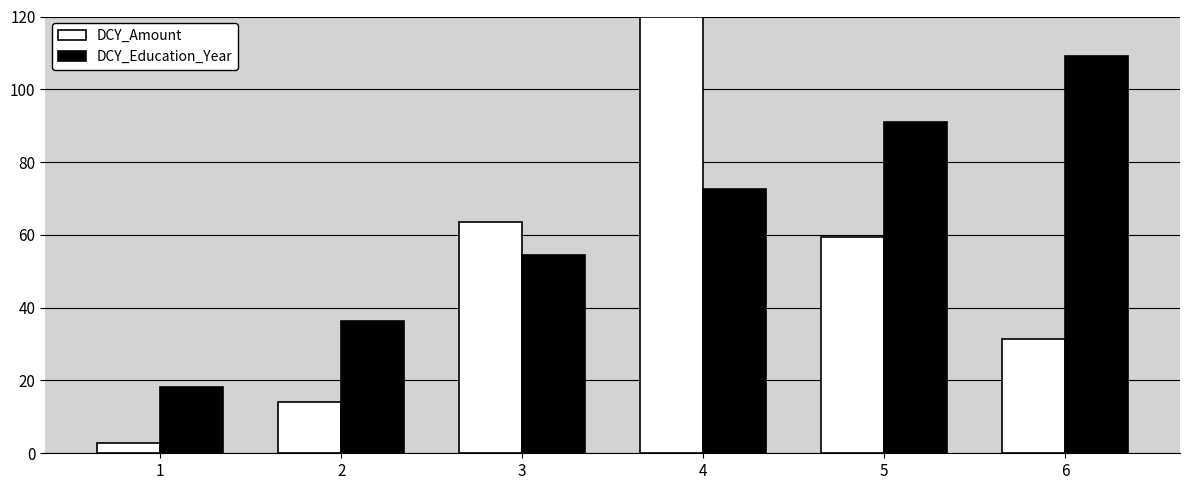

What is the difference between the DCY_Education_Year values at 2 and 4?

36.4